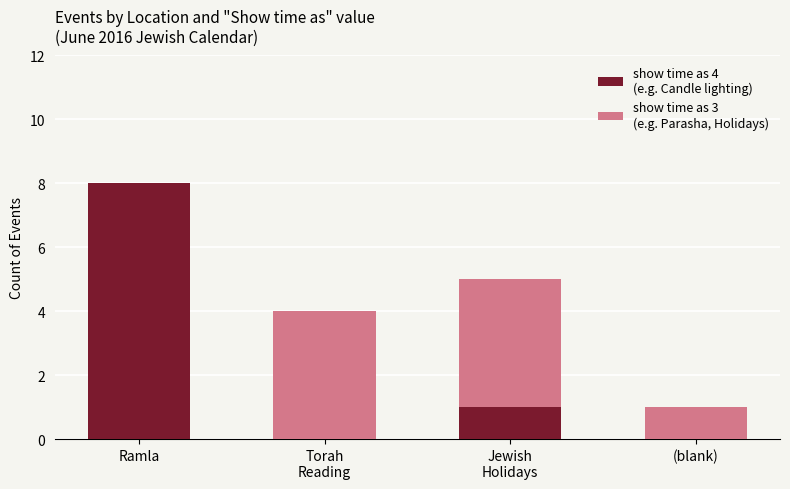

What is the total value across all series at Ramla?

8